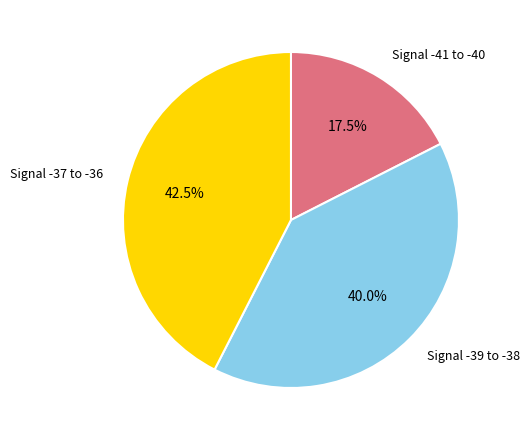

Is there a majority slice in this chart?

No